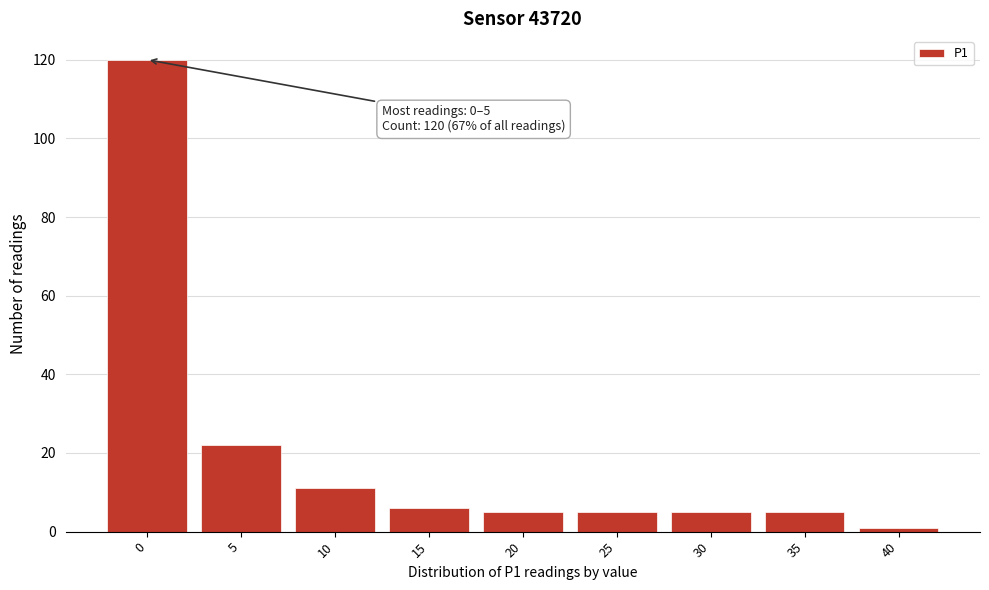

Reading left to right, what are all the values shown in this chart?

0=120	5=22	10=11	15=6	20=5	25=5	30=5	35=5	40=1